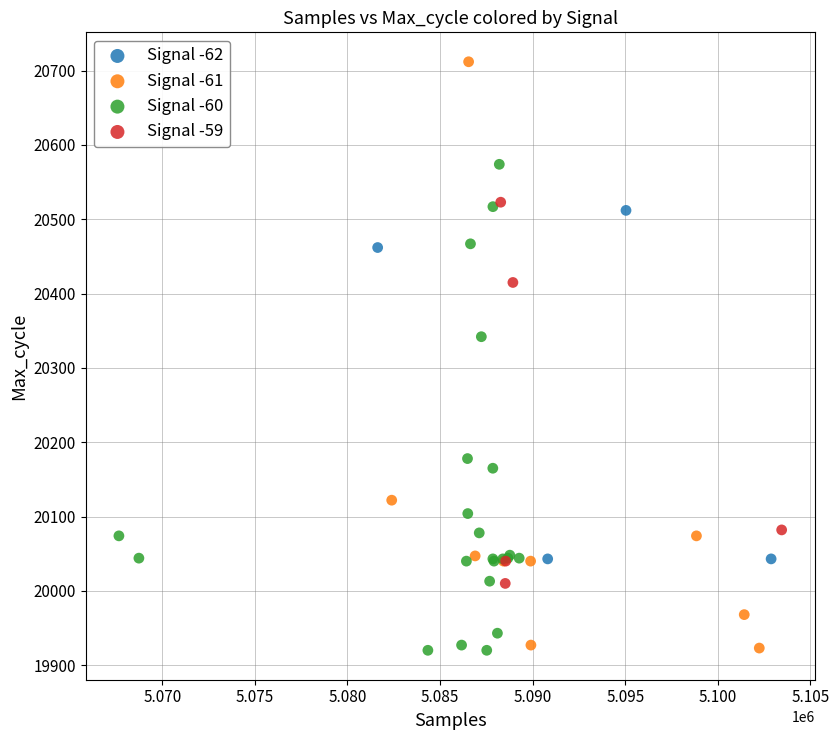

Which series contains the highest Y value?

Signal -61